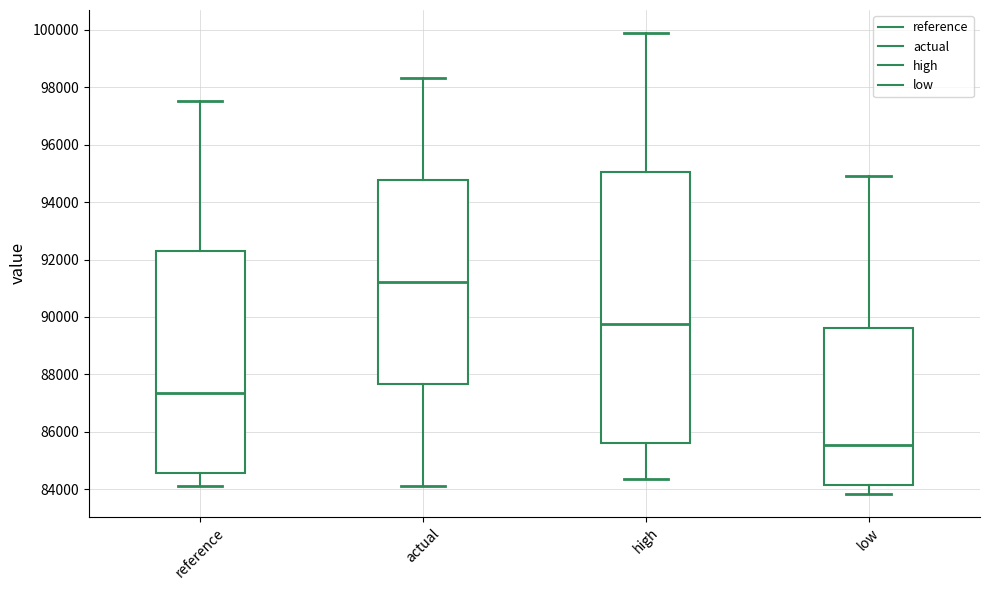

Where does the lower whisker of the box for high end on the y-axis? The values are not printed on the chart, so give them approximately, as read against the axis.

84400